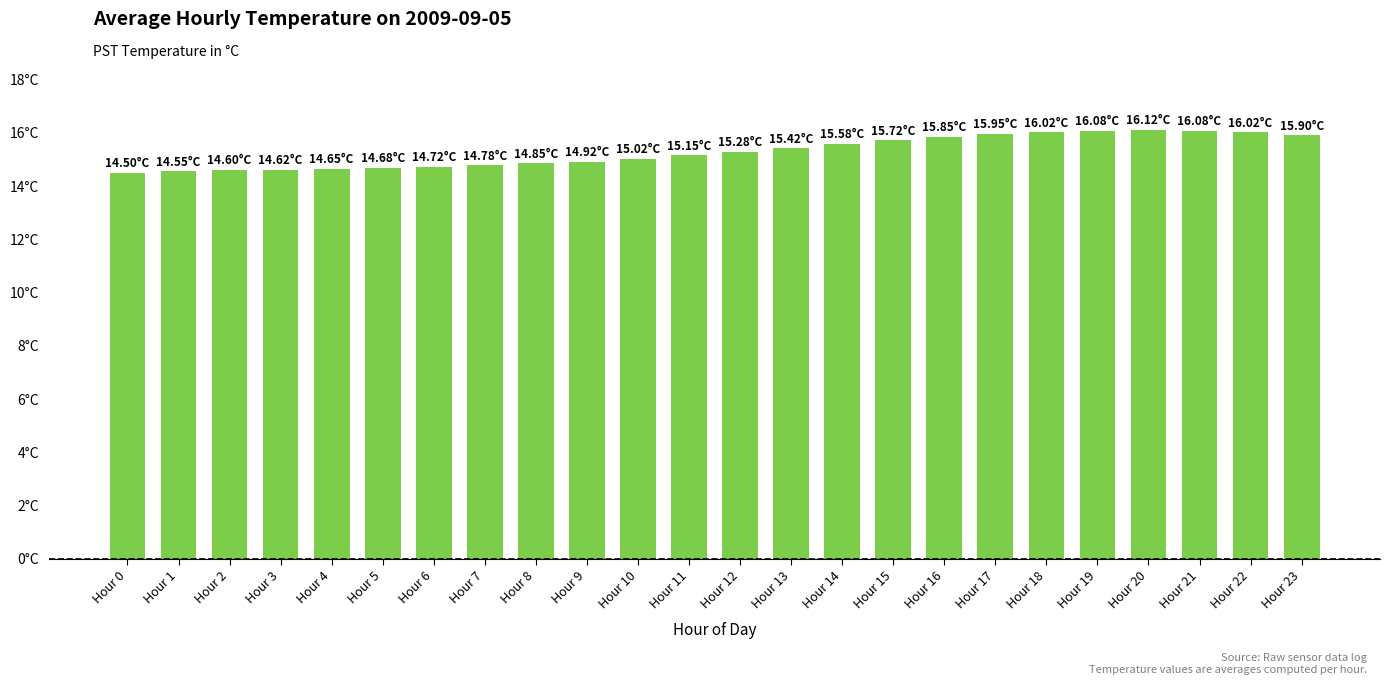

Where is the data nearest to the value 15?

Hour 10